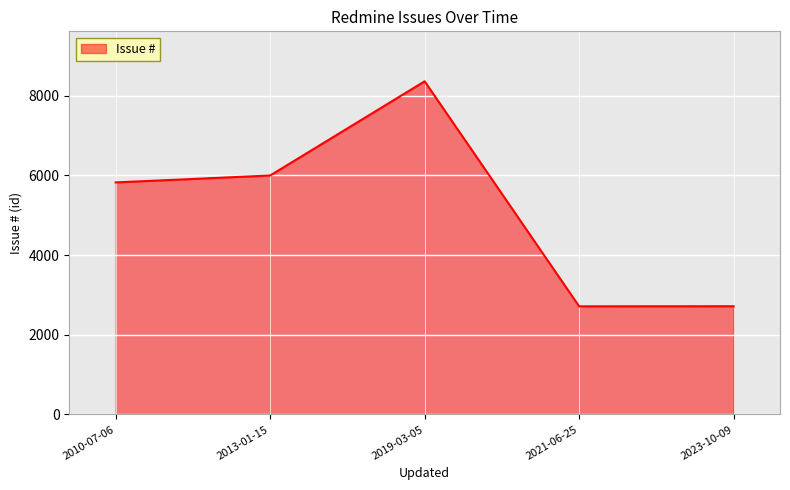

The value at 2021-06-25 is 2714. True or false?

True